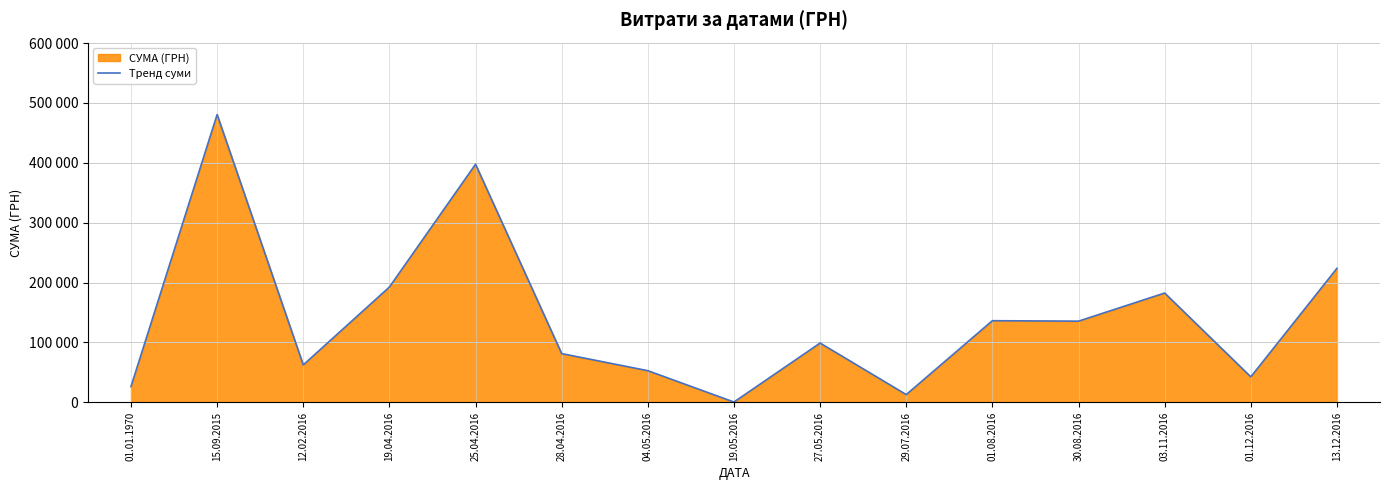

Reading left to right, extract all data points from this chart.

26383.2	480530.0	62529.5	192529.1	397564.6	81400.0	52876.0	528.0	99000.0	12960.0	136334.2	135574.5	182538.6	42588.0	223762.5